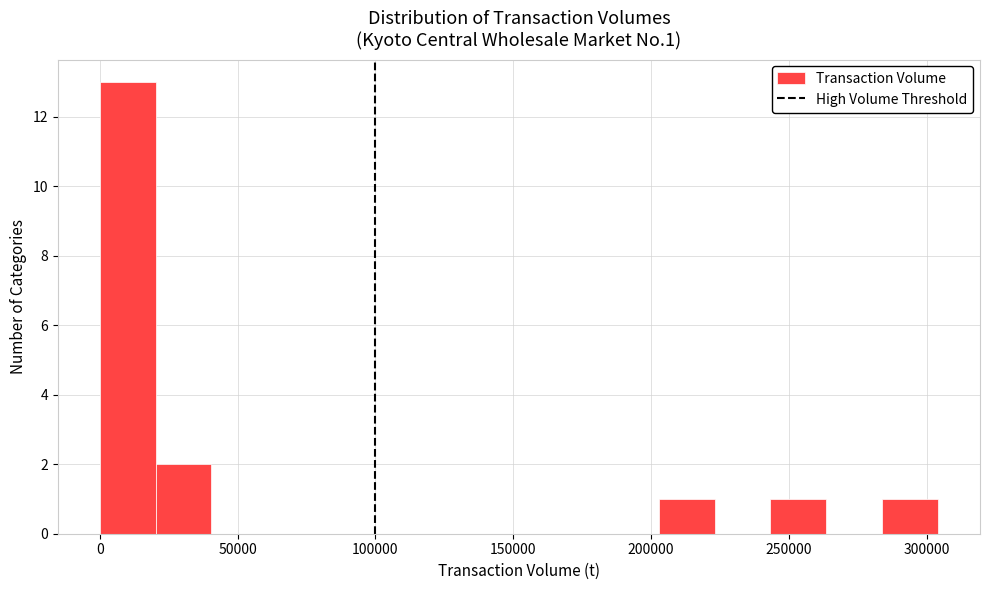

Reading left to right, transcribe this chart: for each bar, give the range it covers on the x-axis and its height. Neither the bar edges nor the heights are printed on the chart, so give them approximately, as read against the axes.

0 to 20000: 13
20000 to 40000: 2
40000 to 60000: 0
60000 to 80000: 0
80000 to 100000: 0
100000 to 120000: 0
120000 to 140000: 0
140000 to 160000: 0
160000 to 180000: 0
180000 to 205000: 0
205000 to 225000: 1
225000 to 245000: 0
245000 to 265000: 1
265000 to 285000: 0
285000 to 305000: 1